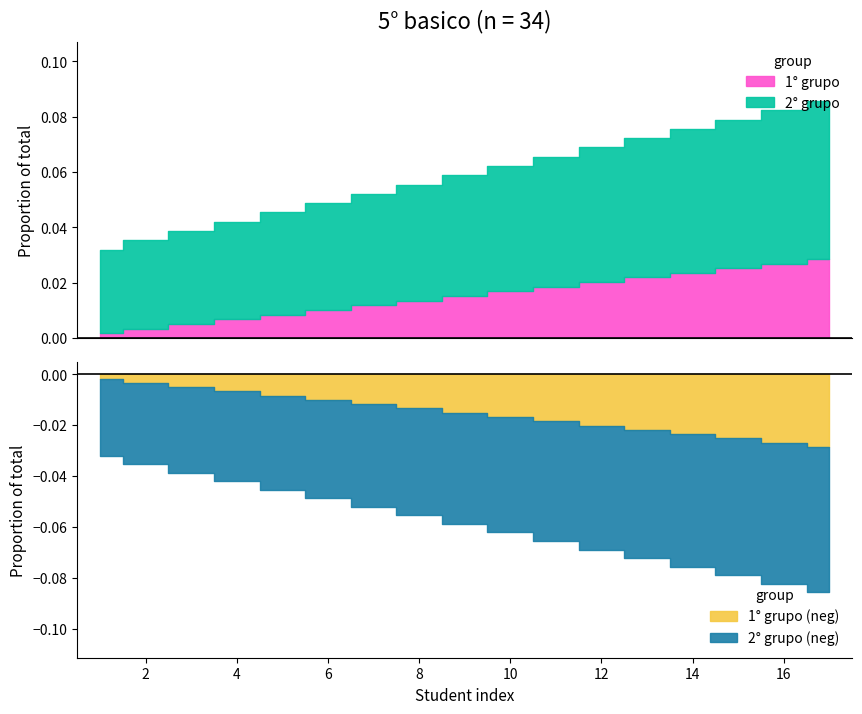

List the series in order of their overall mean, highest first.

2° grupo, 1° grupo